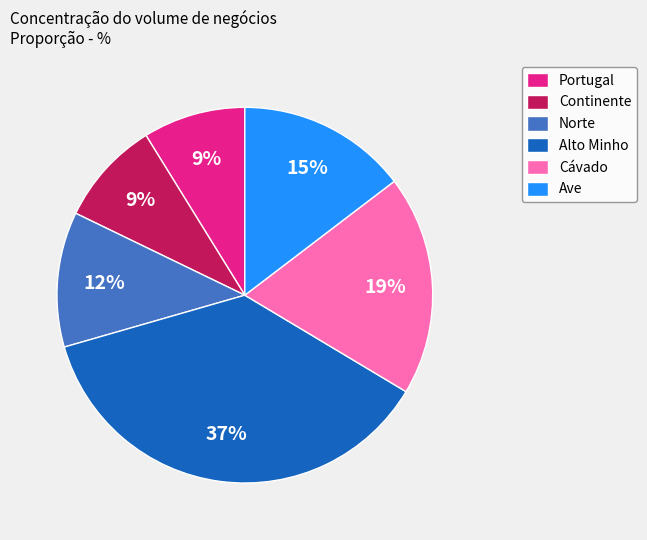

Is Norte the majority of the pie?

No